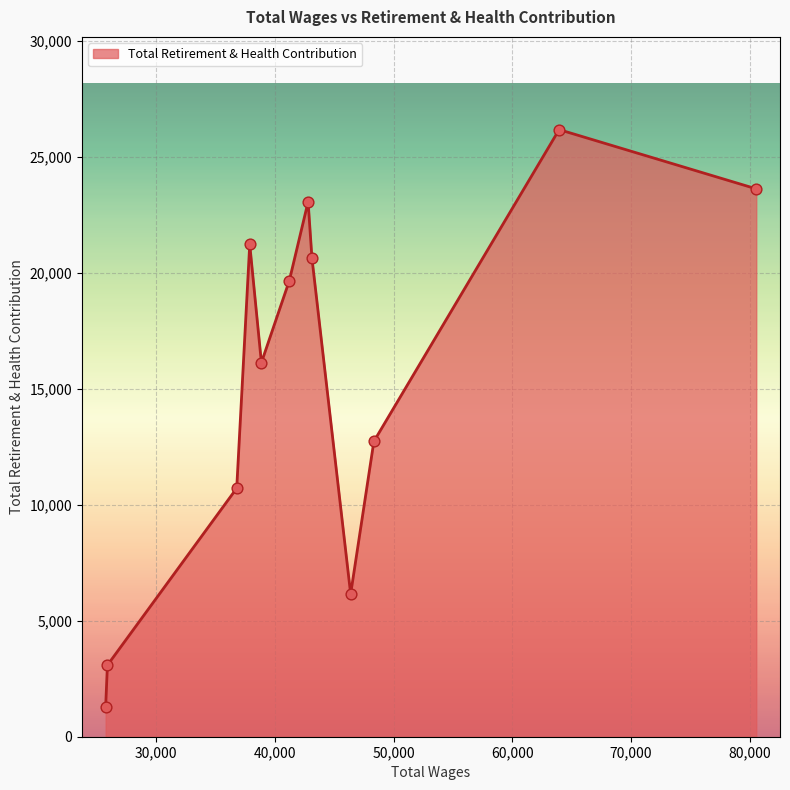

What is the minimum value shown in the chart?

1289